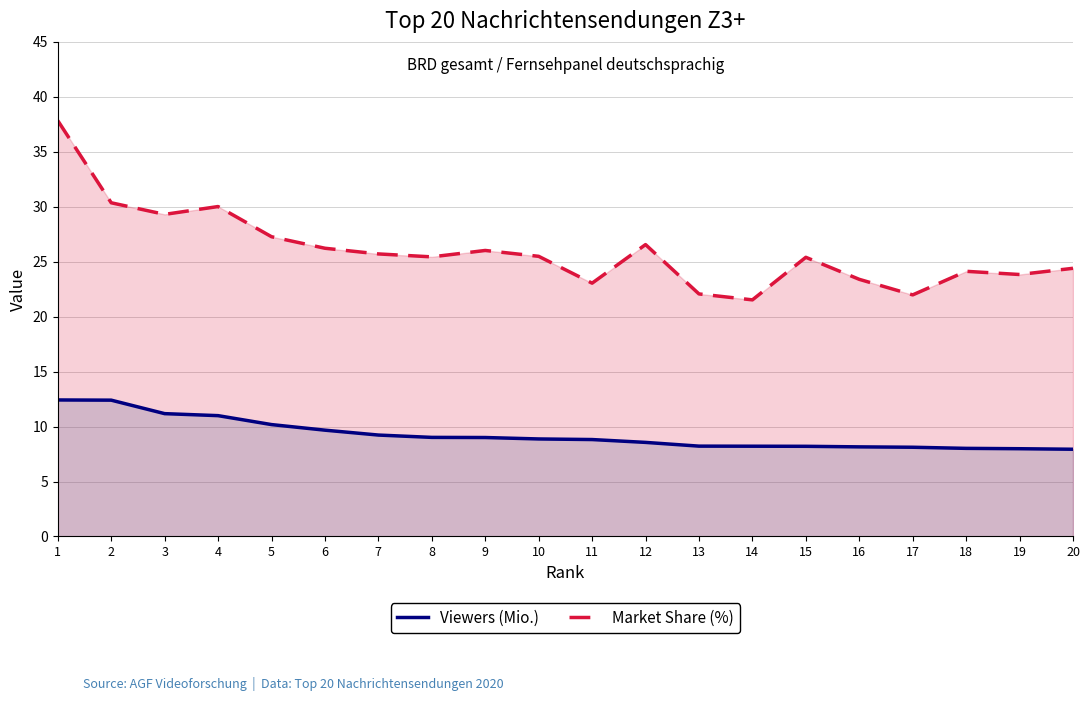

Does the chart have visible grid lines?

Yes